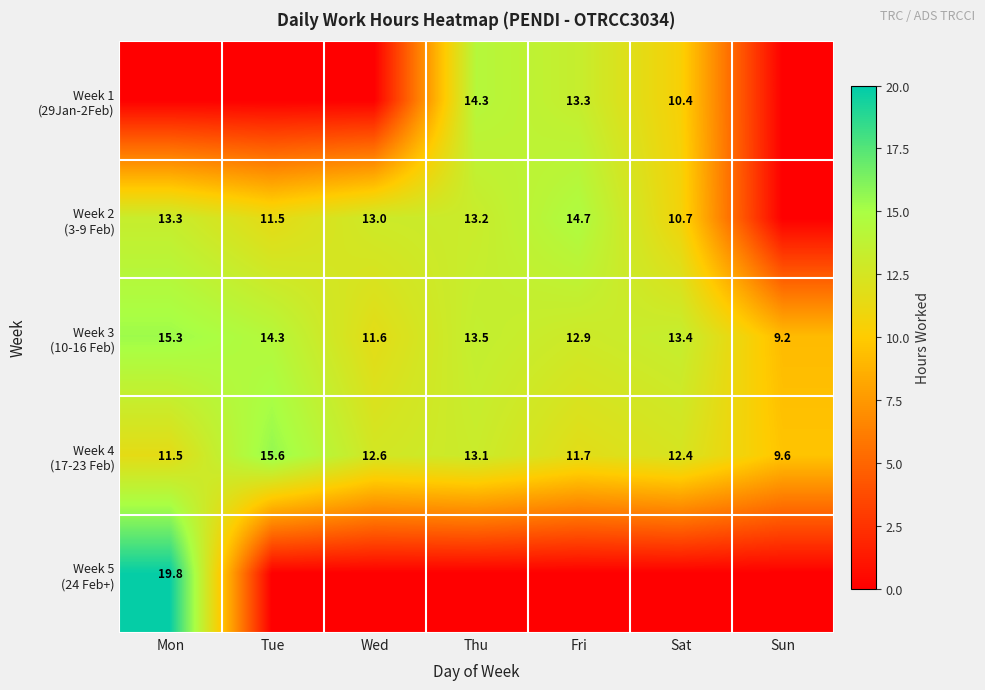

What is the lowest value of the Week 4 (17-23 Feb) series?

9.6